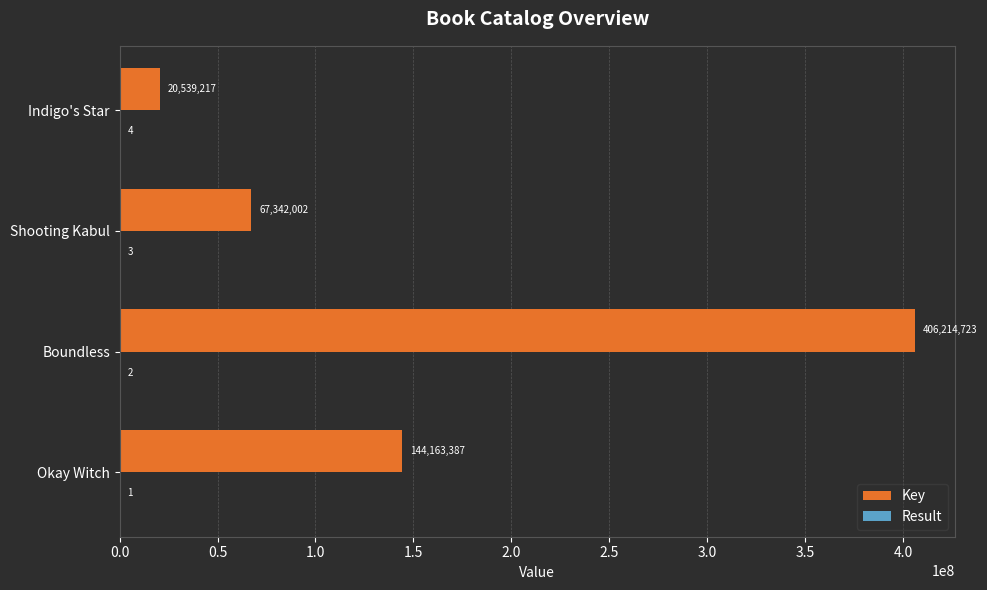

What is the approximate value of Key at Okay Witch, to the nearest 100?

144163400